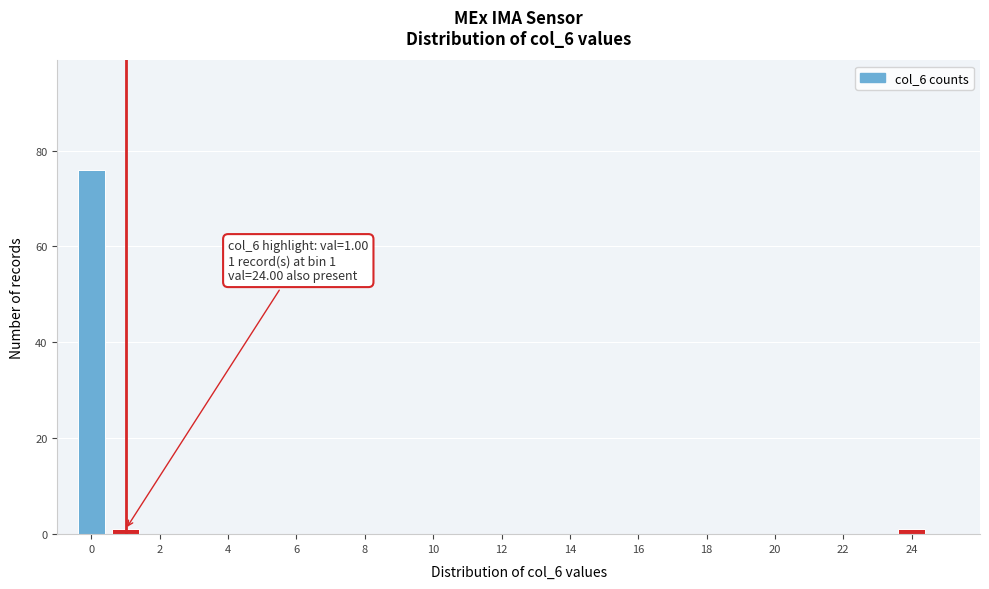

Over which range of the x-axis is the bar tallest?

-0.5 to 0.5